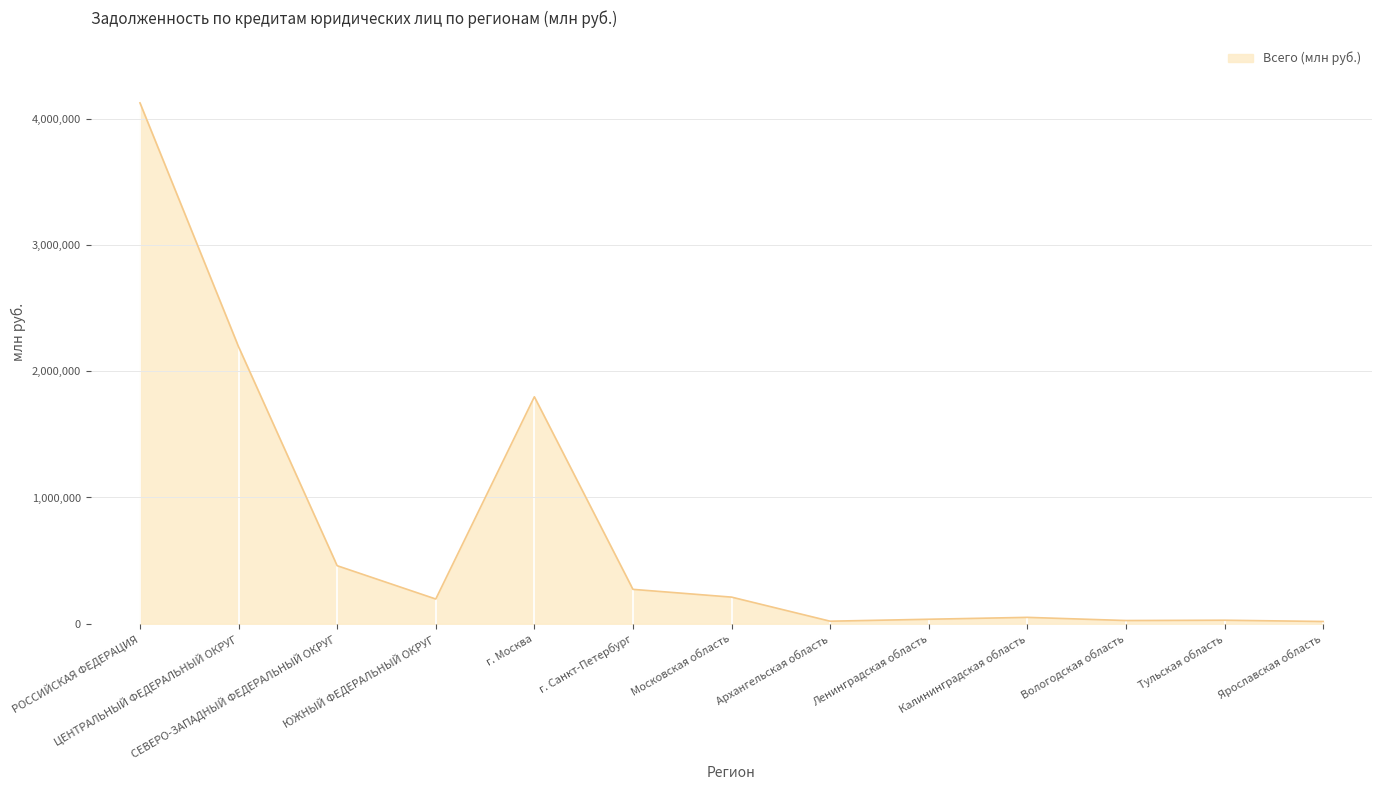

What value does the data have at Ленинградская область, to the nearest 50?

35700